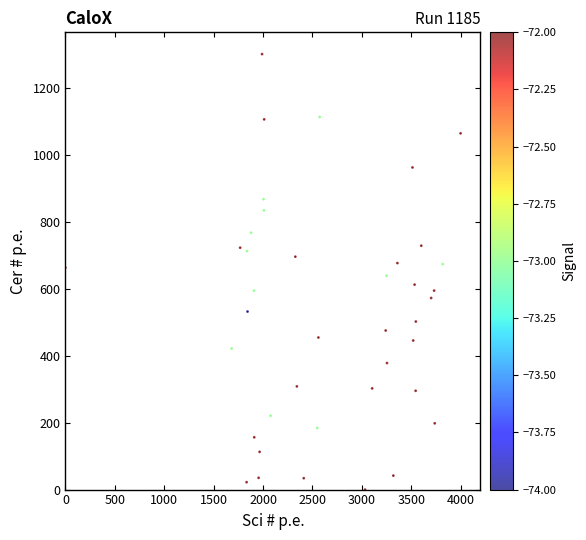

What is the range of Y values (max minus min)?

1300.0